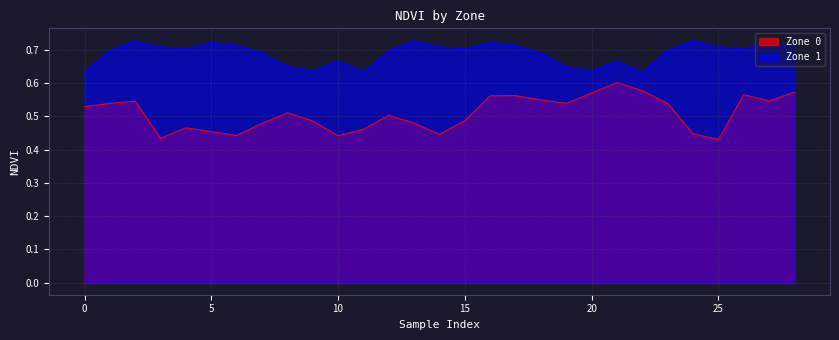

Reading left to right, extract all data points from this chart.

Zone 0: 0=0.5	1=0.5	2=0.5	3=0.4	4=0.5	5=0.5	6=0.4	7=0.5	8=0.5	9=0.5	10=0.4	11=0.5	12=0.5	13=0.5	14=0.4	15=0.5	16=0.6	17=0.6	18=0.5	19=0.5	20=0.6	21=0.6	22=0.6	23=0.5	24=0.4	25=0.4	26=0.6	27=0.5	28=0.6
Zone 1: 0=0.6	1=0.7	2=0.7	3=0.7	4=0.7	5=0.7	6=0.7	7=0.7	8=0.7	9=0.6	10=0.7	11=0.6	12=0.7	13=0.7	14=0.7	15=0.7	16=0.7	17=0.7	18=0.7	19=0.7	20=0.6	21=0.7	22=0.6	23=0.7	24=0.7	25=0.7	26=0.7	27=0.7	28=0.7